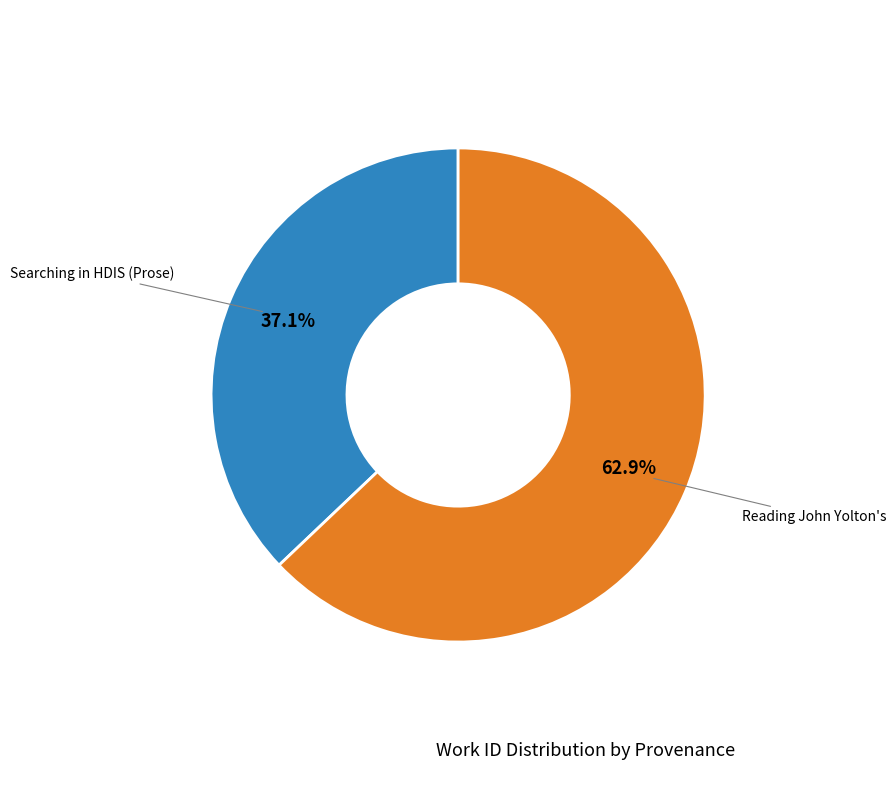

Which slice is the smallest?

Searching in HDIS (Prose)